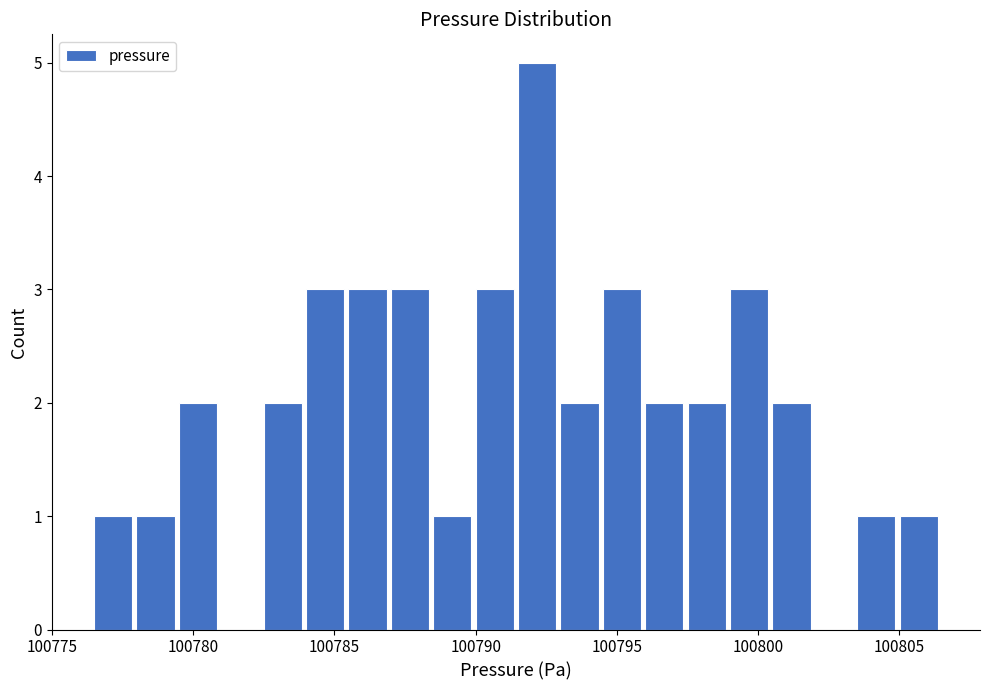

Around what value on the x-axis is the tallest bar? Give the approximate position of its centre, as read against the axis.

100792.0